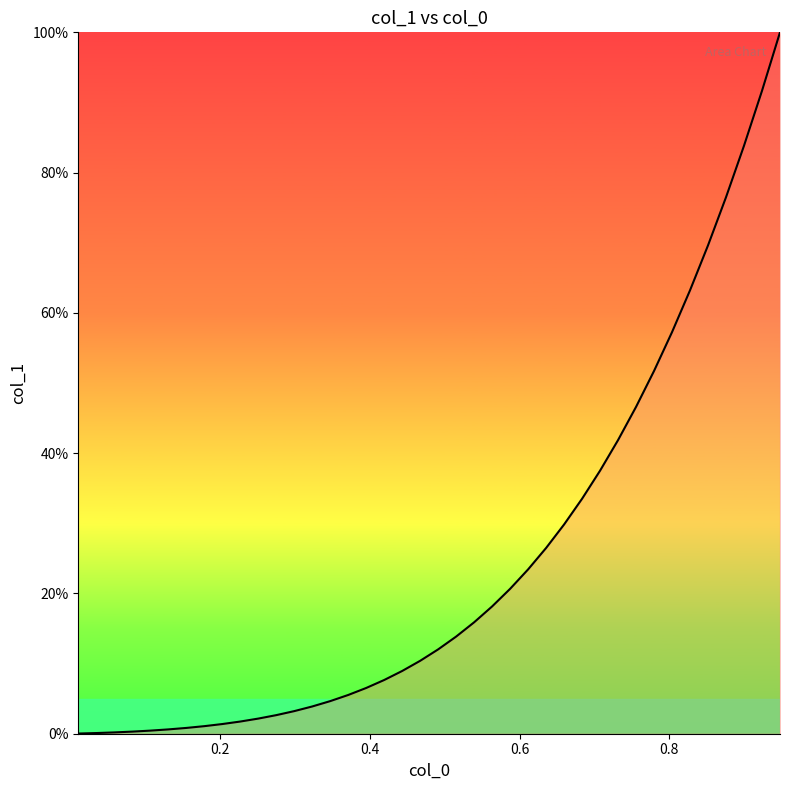

What is the maximum value shown in the chart?

100.0